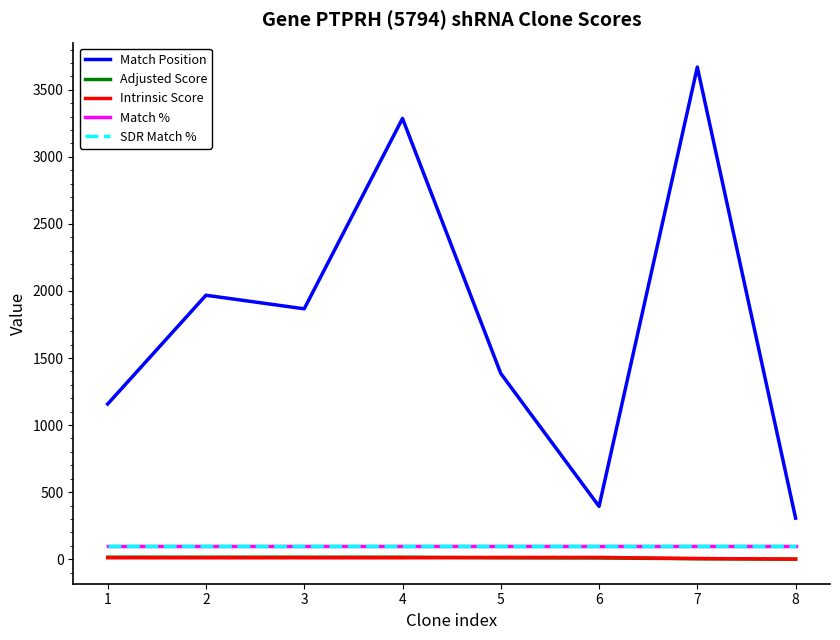

Where is the first local minimum for Match Position?

3